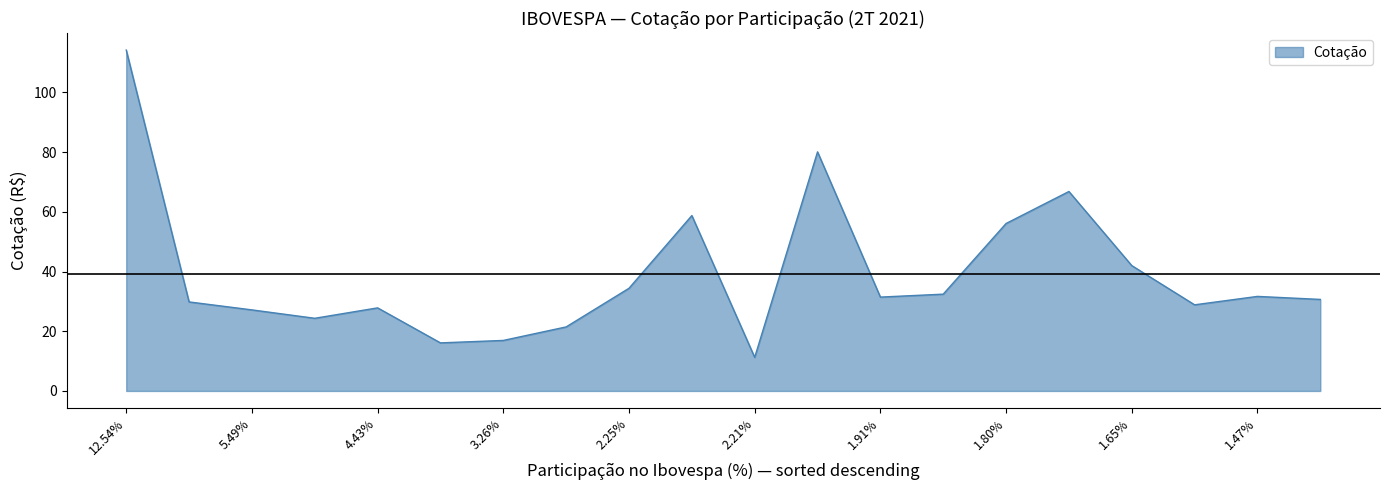

What is the difference between the maximum and minimum values?

102.9